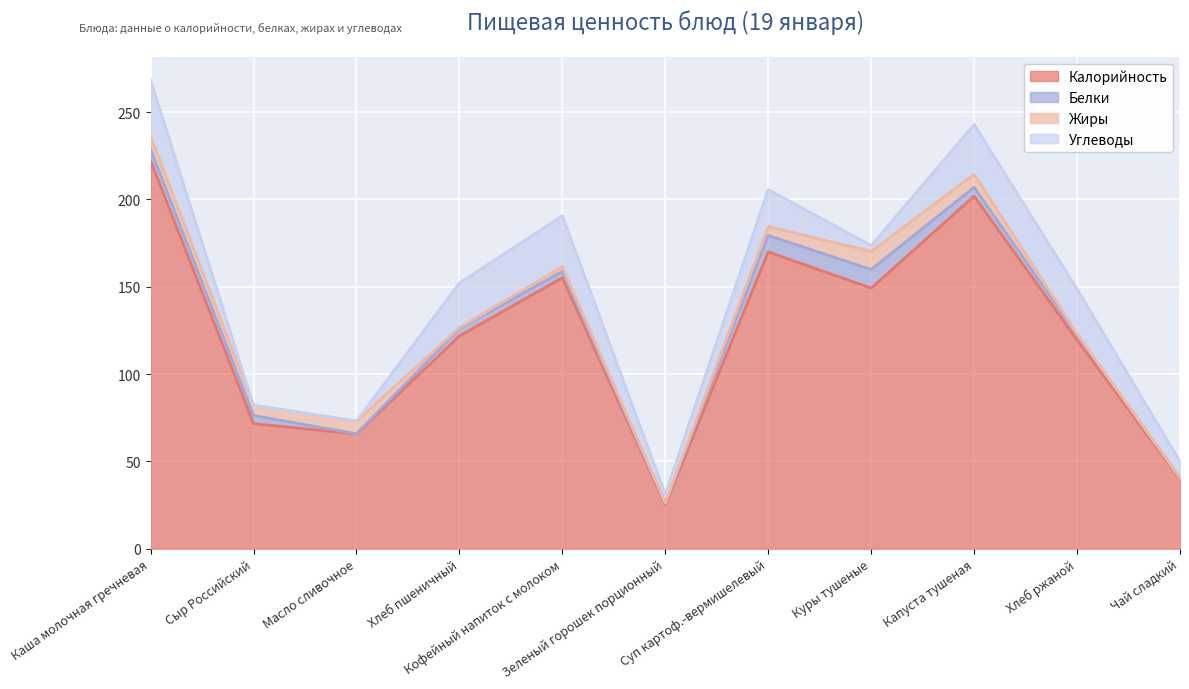

In Белки, how many points are higher than both neighbors (excluding endpoints)?

2